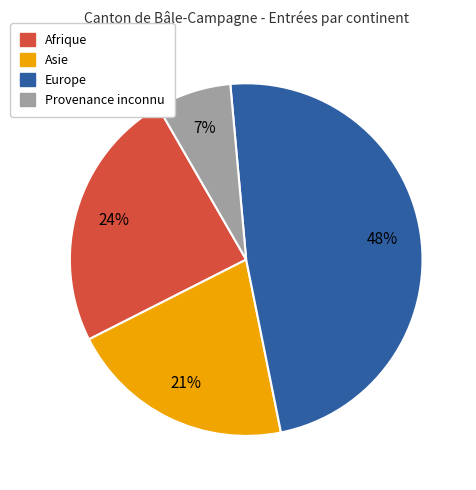

How many slices are in this pie chart?

4